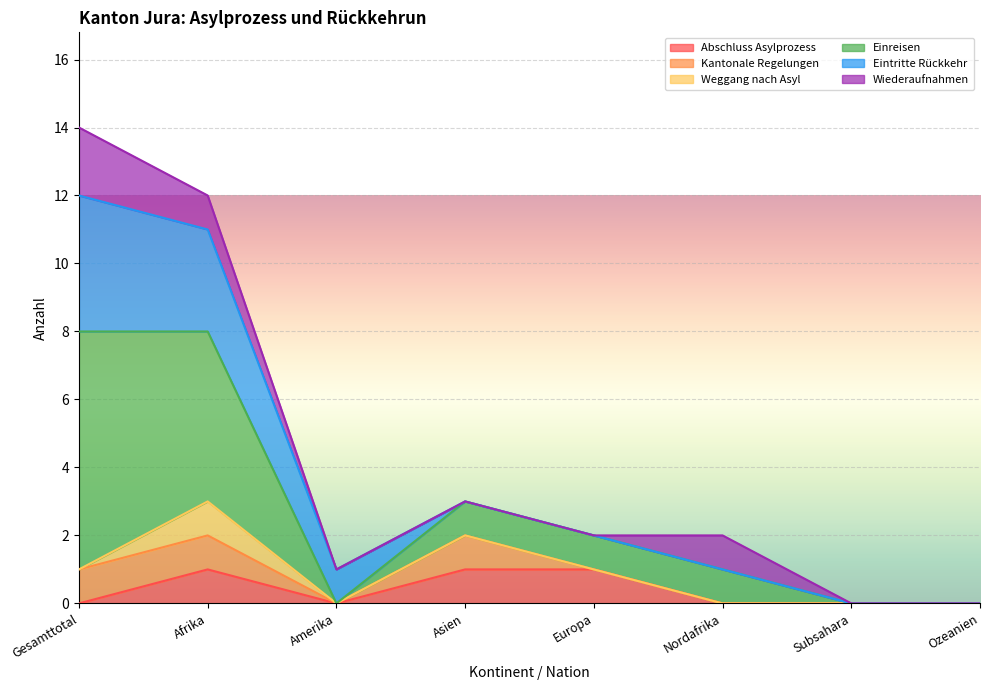

How many data points does each series have?

8